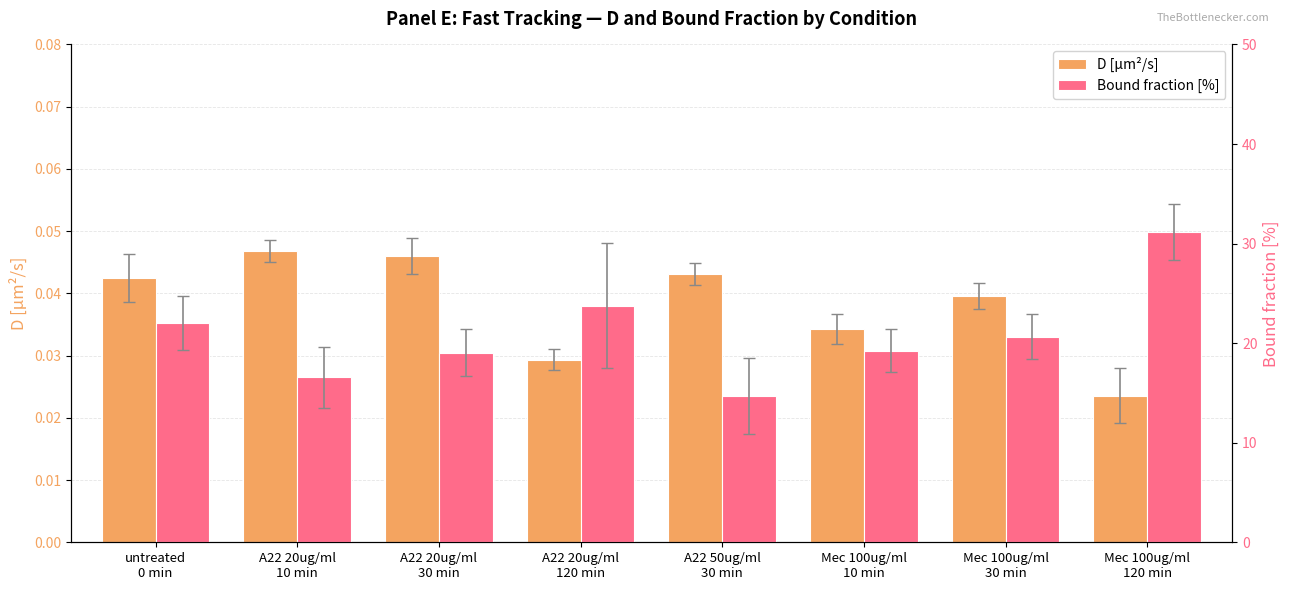

Rank the series by their average value, from highest to lowest.

Bound fraction [%], D [μm²/s]